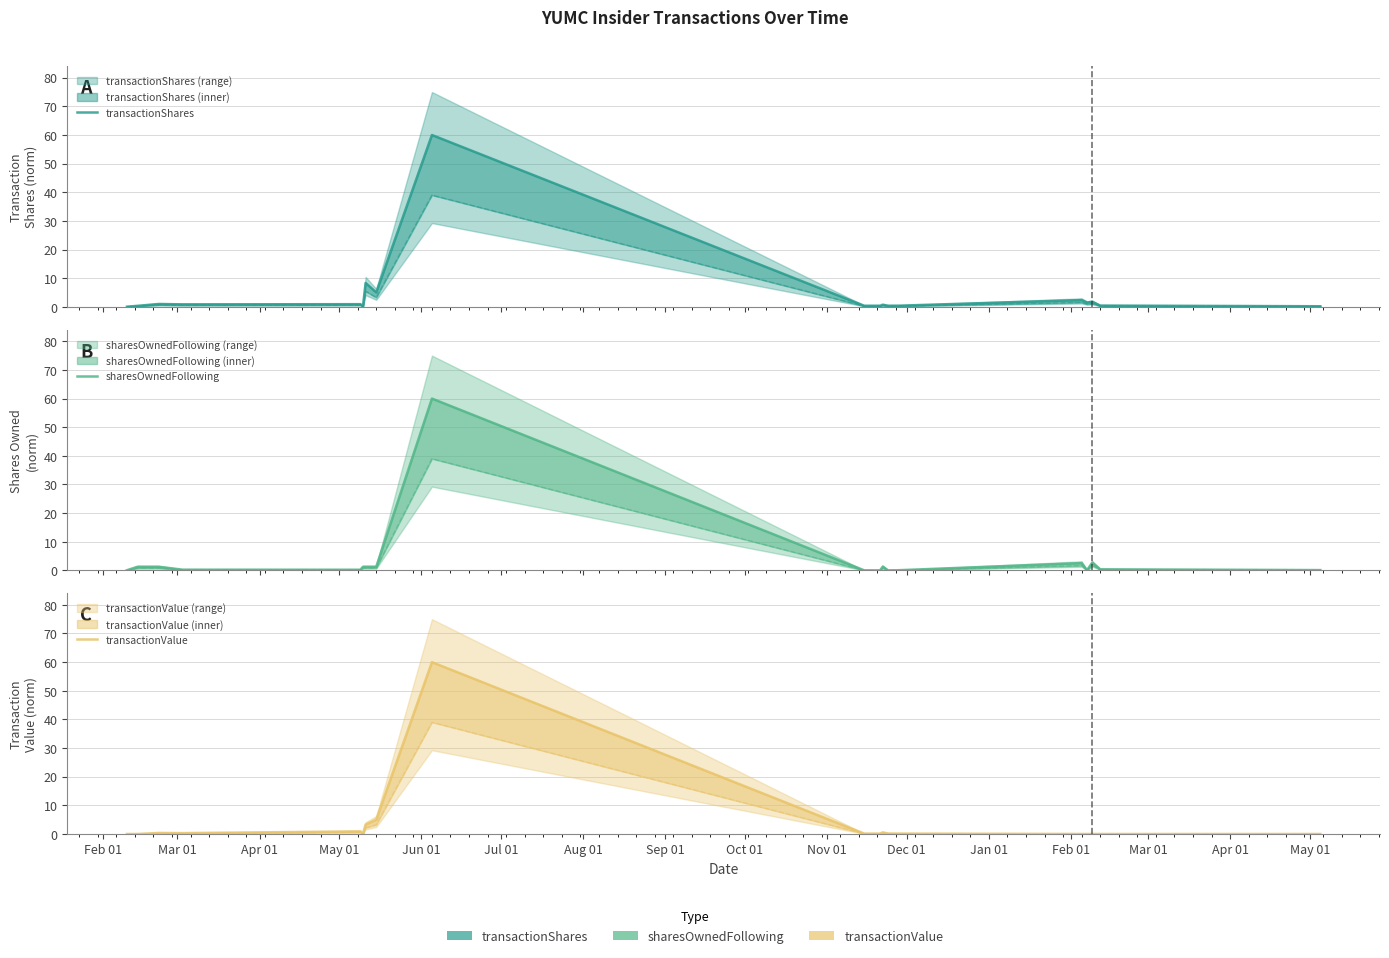

Is the value of transactionShares at Apr 01 greater than the value of transactionValue at Apr 01?

Yes